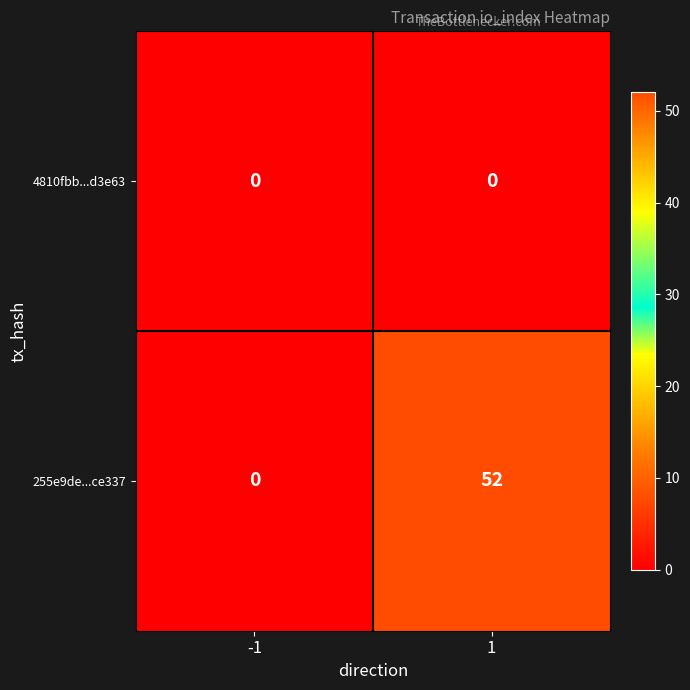

Which label corresponds to the largest value in the chart?

1